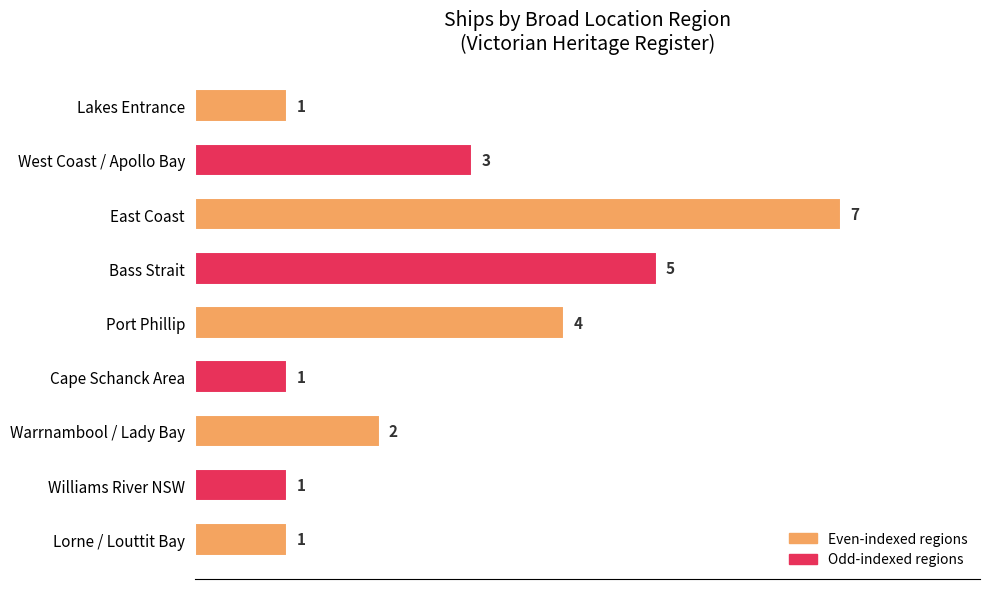

The chart shows a value of 2 at East Coast. True or false?

False